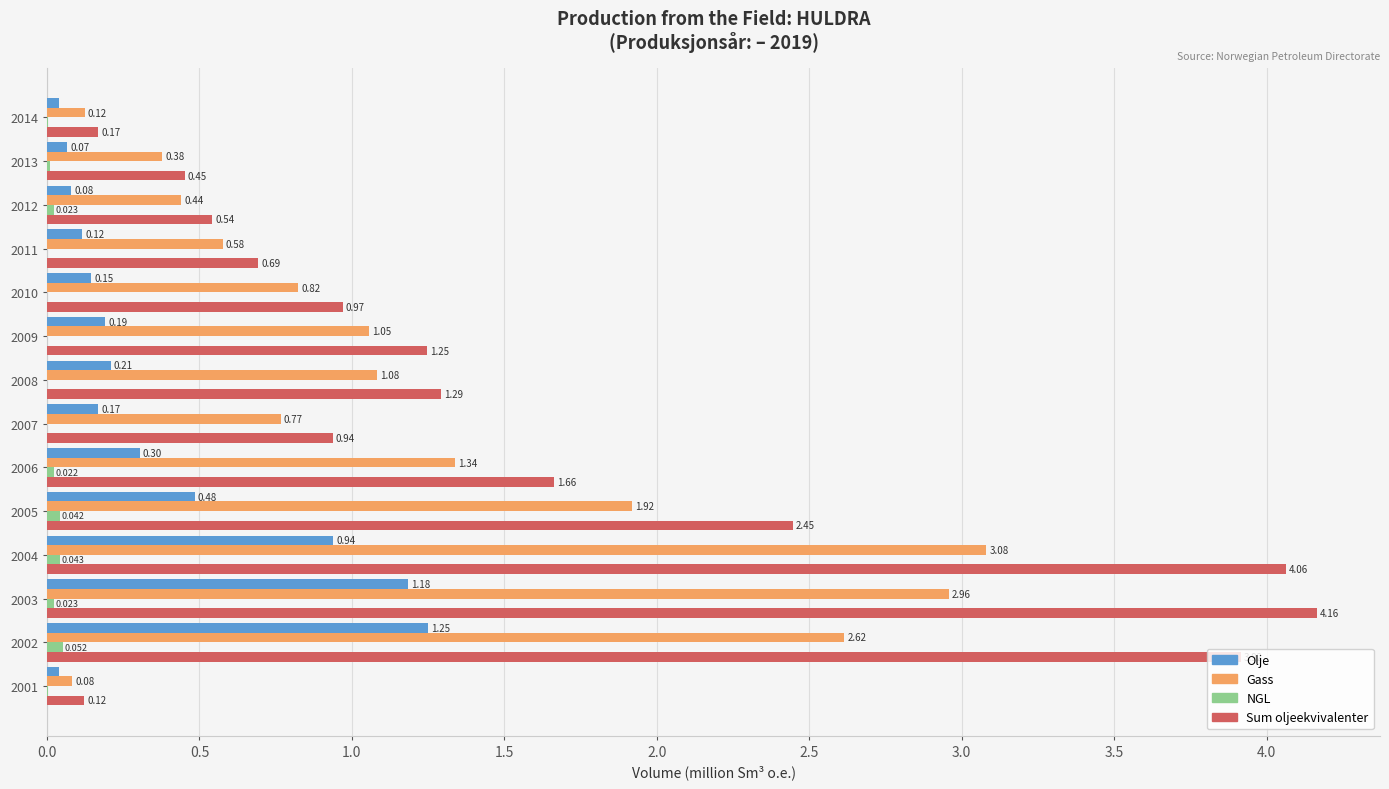

Which series has the largest total across all categories?

Sum oljeekvivalenter